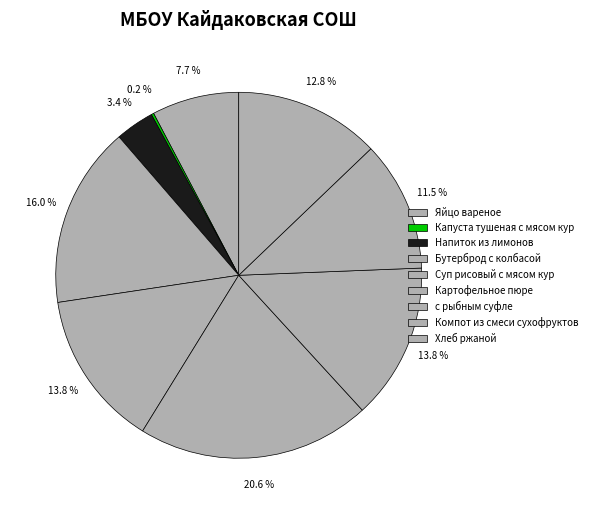

To the nearest percent, what percentage of the pie is Яйцо вареное?

8%